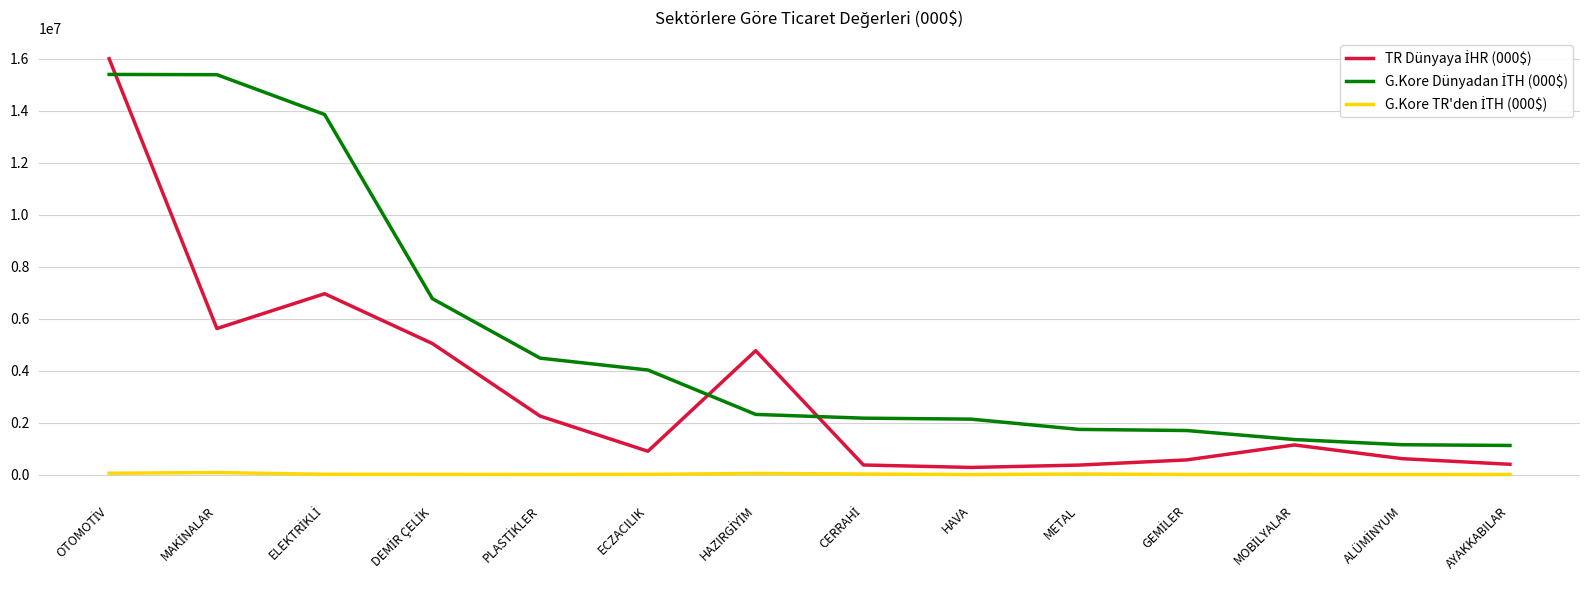

The value of G.Kore Dünyadan İTH (000$) at OTOMOTİV is 15388823.3. True or false?

True